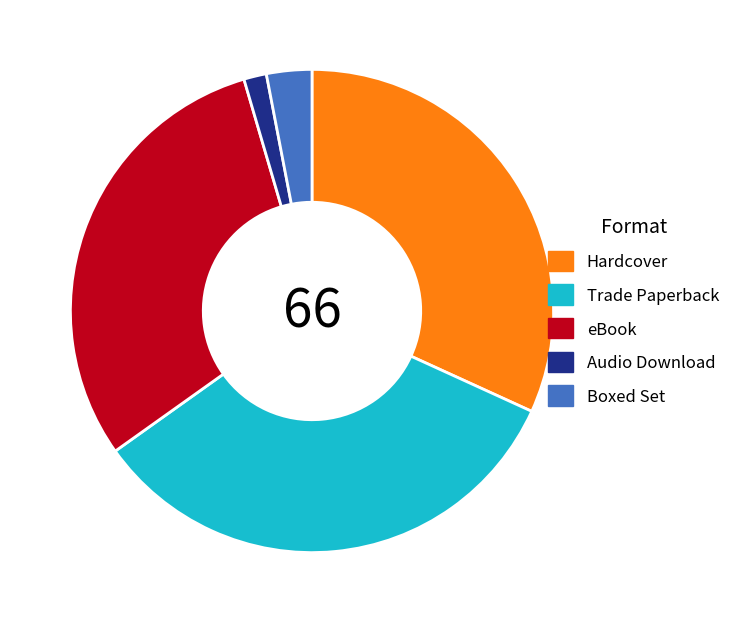

Is Audio Download the majority of the pie?

No